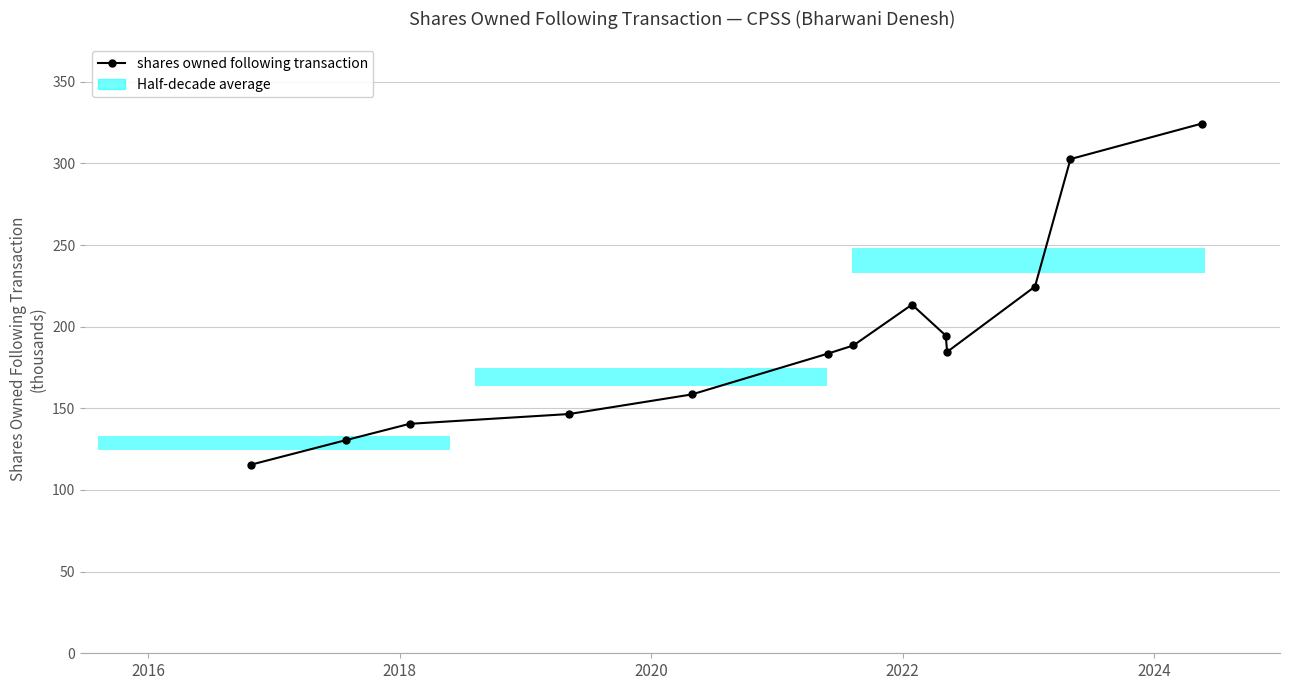

Reading left to right, transcribe all the data shown in this chart.

115.5	130.5	140.5	146.5	158.5	183.5	188.5	213.5	194.6	184.6	224.6	302.6	324.4